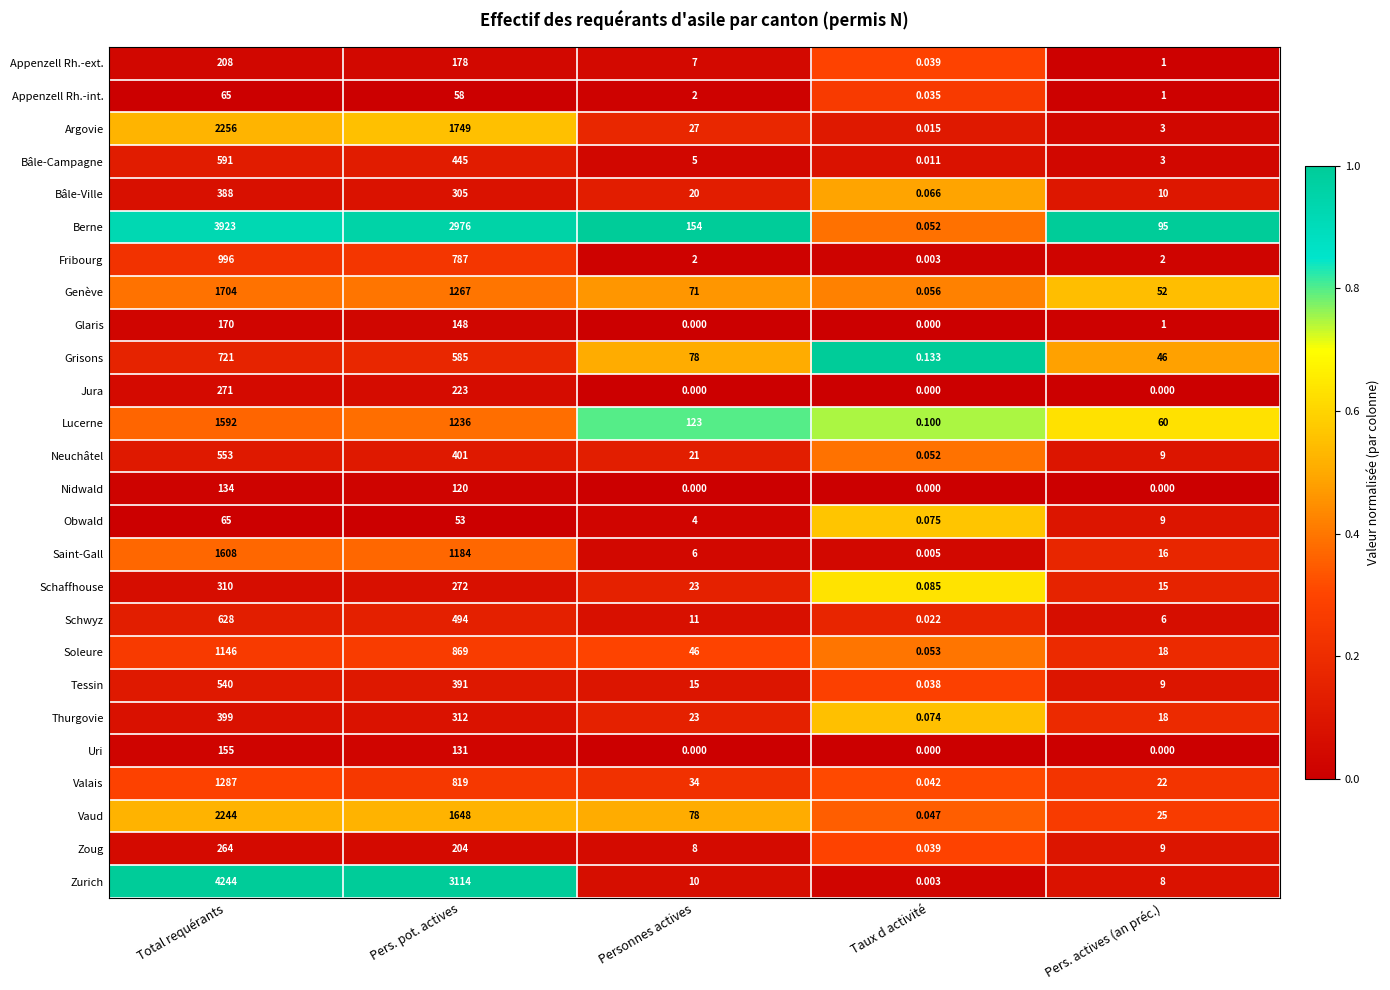

Which series has the largest range (max minus min)?

Zurich